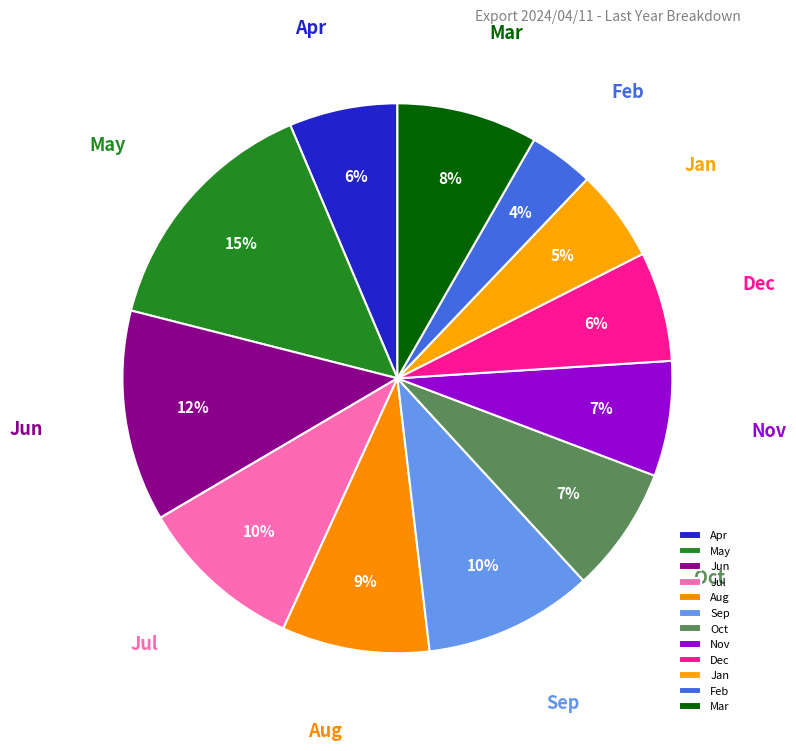

Is there any slice that represents more than half of the pie?

No